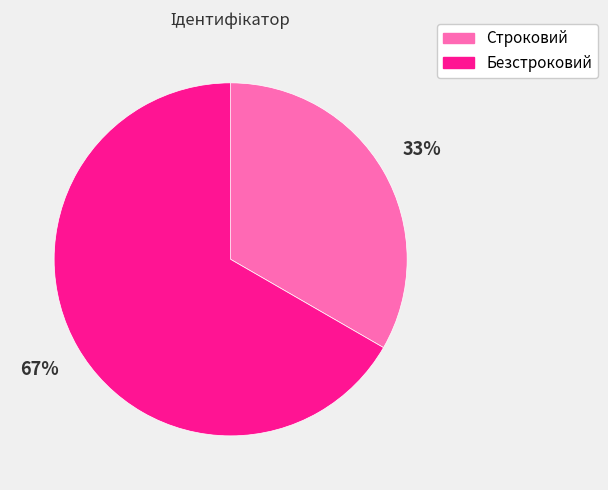

To the nearest percent, what is the average slice percentage?

50%